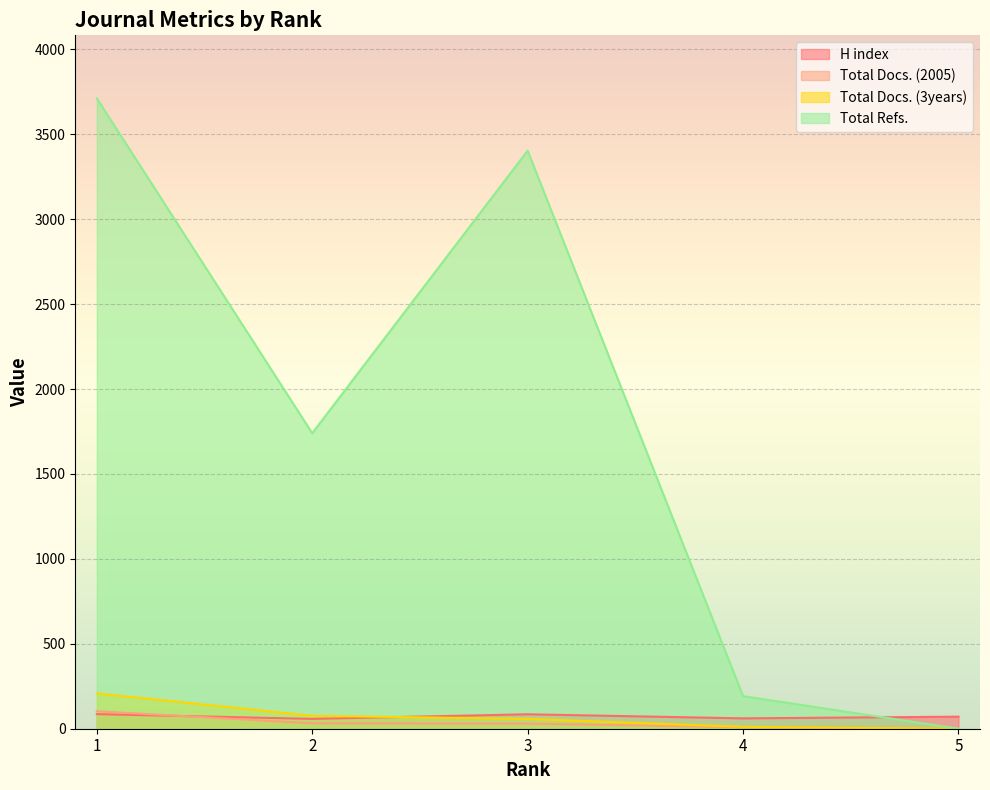

What is the difference between the H index values at 5 and 4?

10